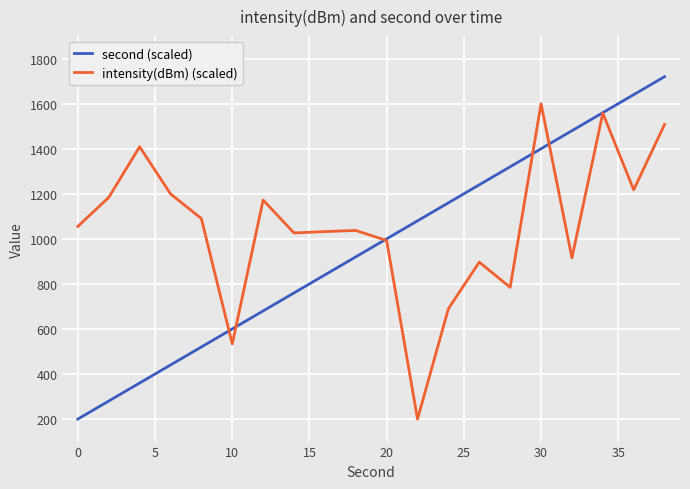

Which series has the largest total across all categories?

intensity(dBm) (scaled)